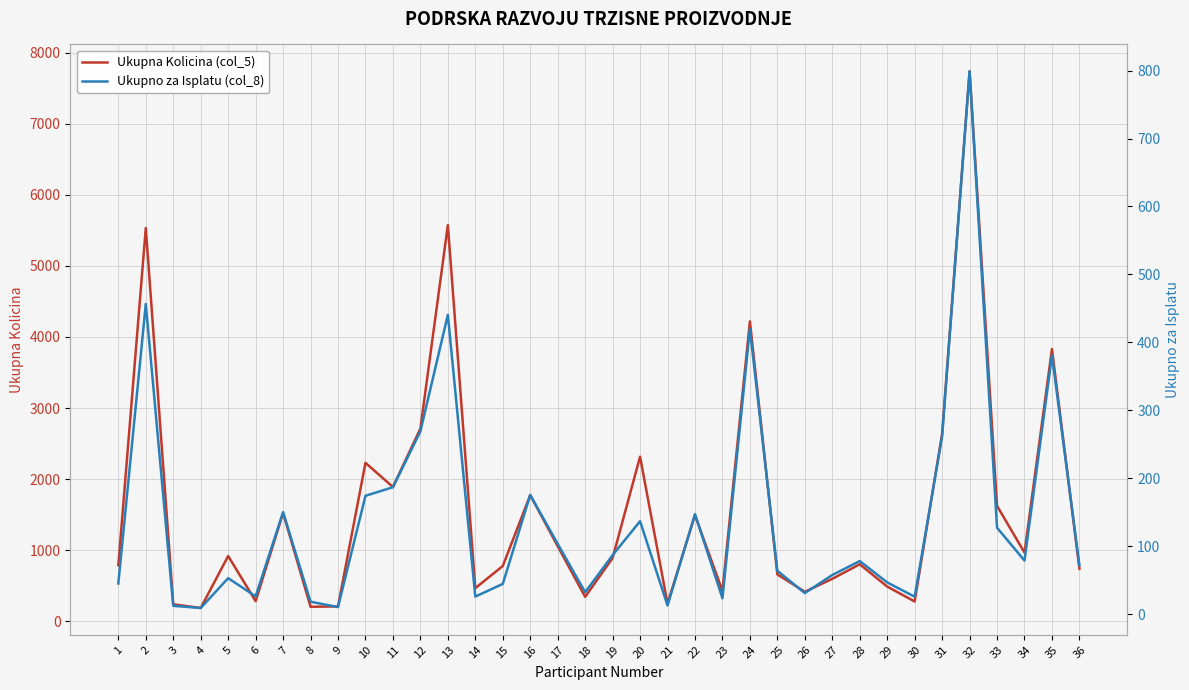

Where is the first local maximum for Ukupna Kolicina (col_5)?

2